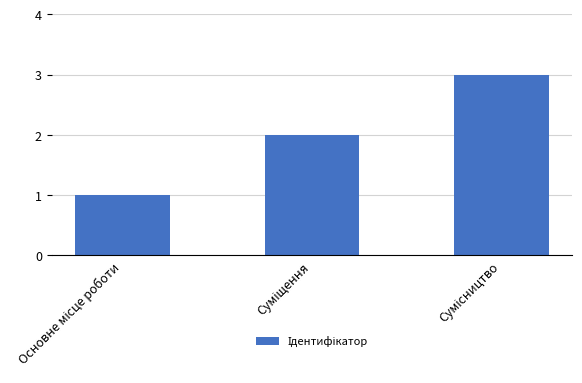

What is the sum of all values?

6